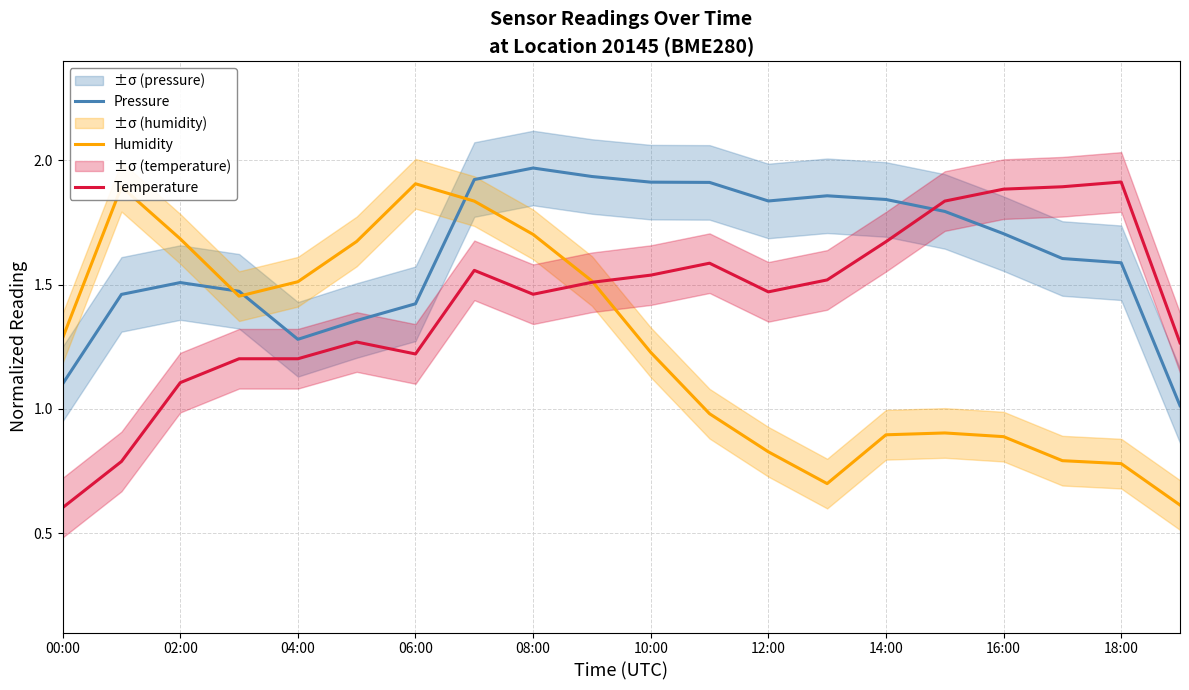

What is the sum of all Humidity values?

25.1